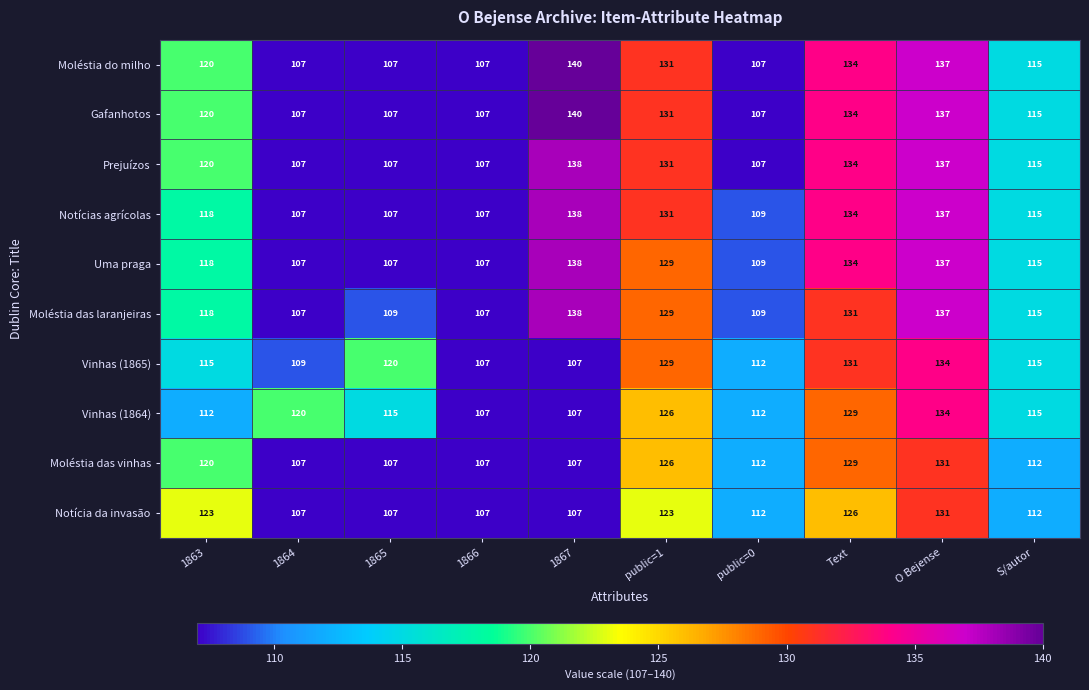

How many values in the Moléstia do milho series are below 120?

5